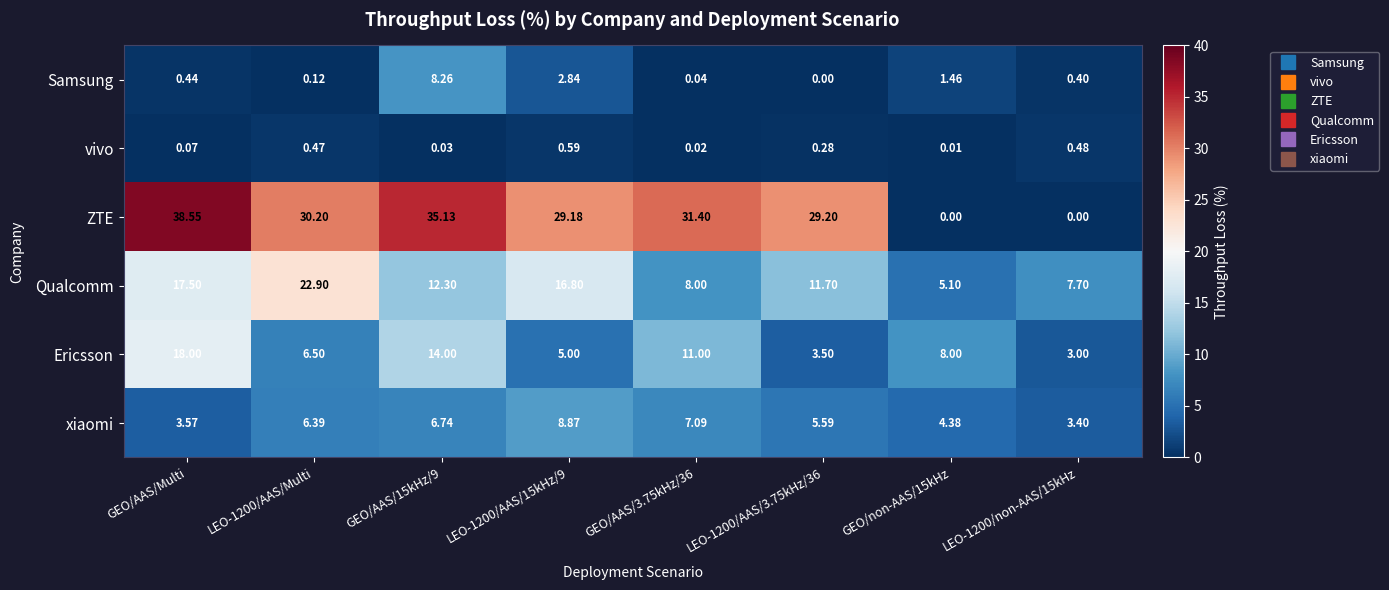

At which category does the chart reach its peak across all series?

GEO/AAS/Multi